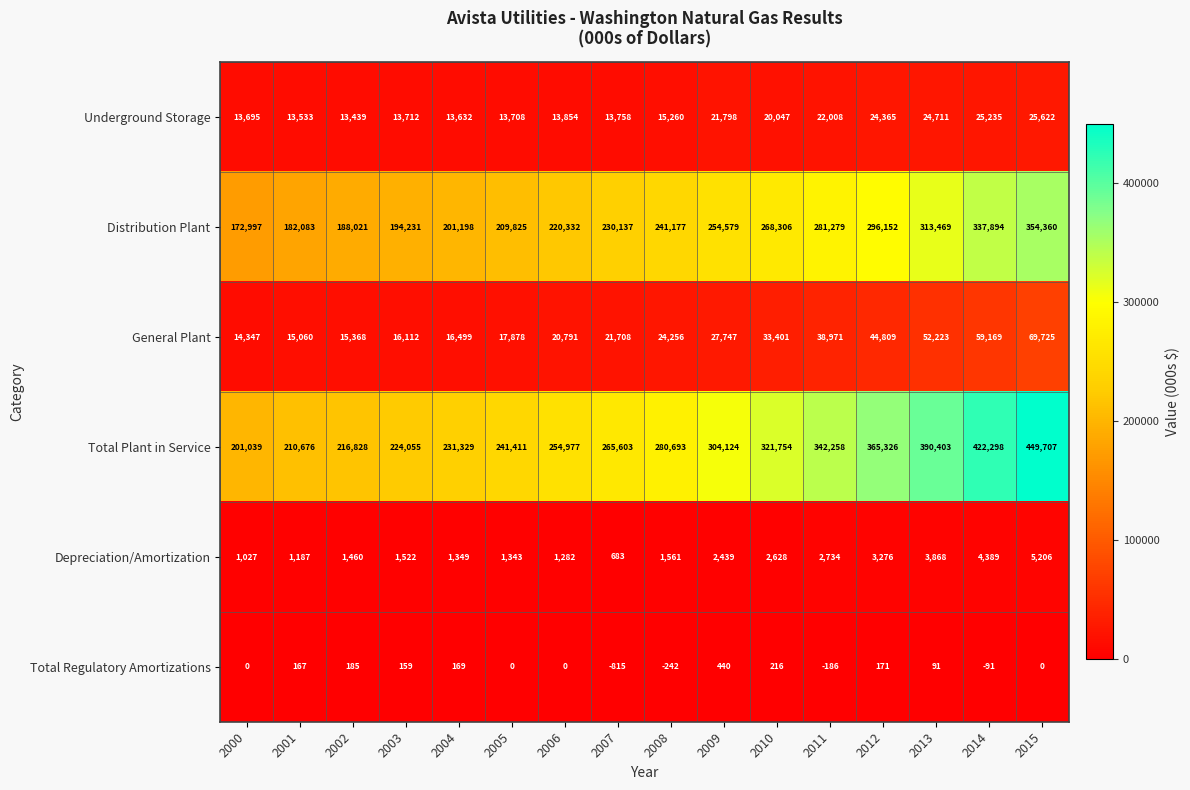

What is the total value across all series at 2006?

511236